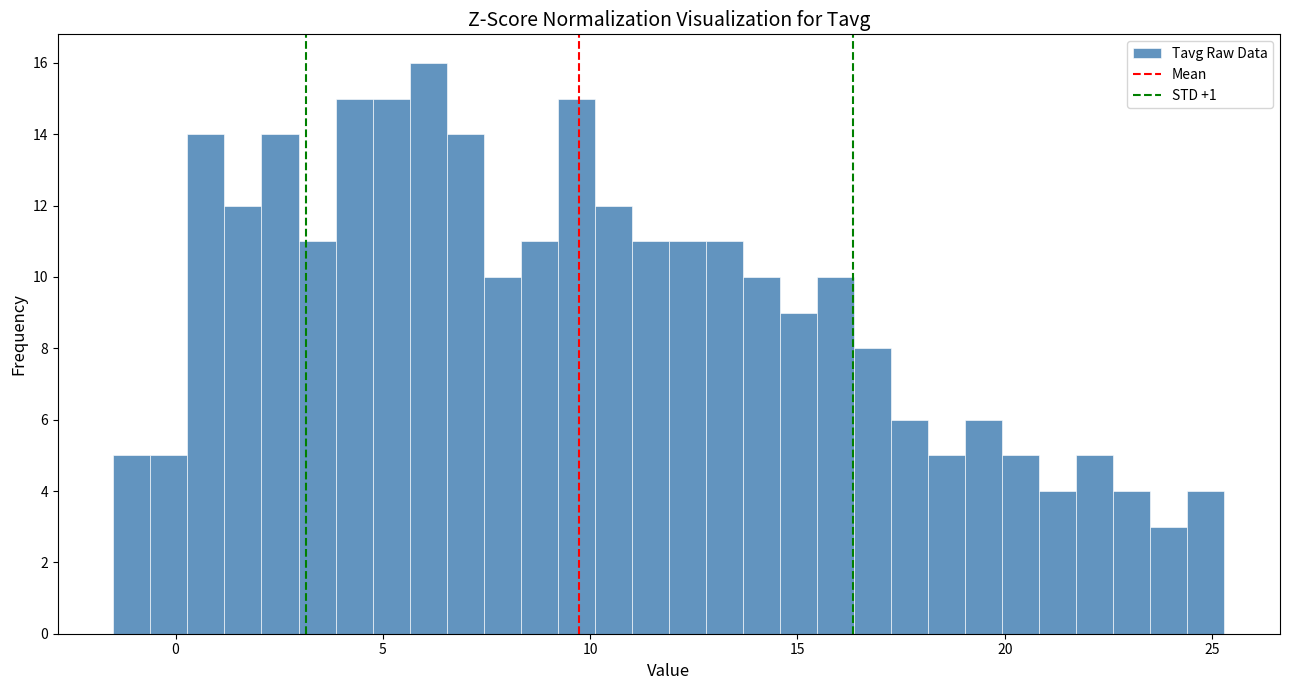

Read against the x-axis, roughly where is the centre of the tallest bar?

6.0